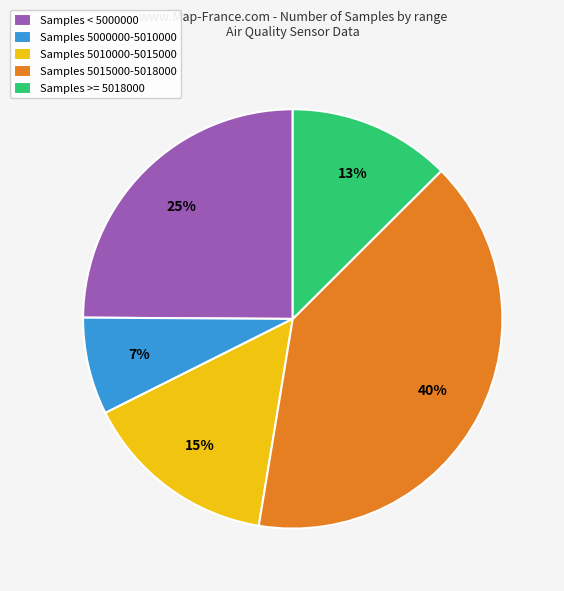

Is it true that Samples 5015000-5018000 is 28% of the pie?

False